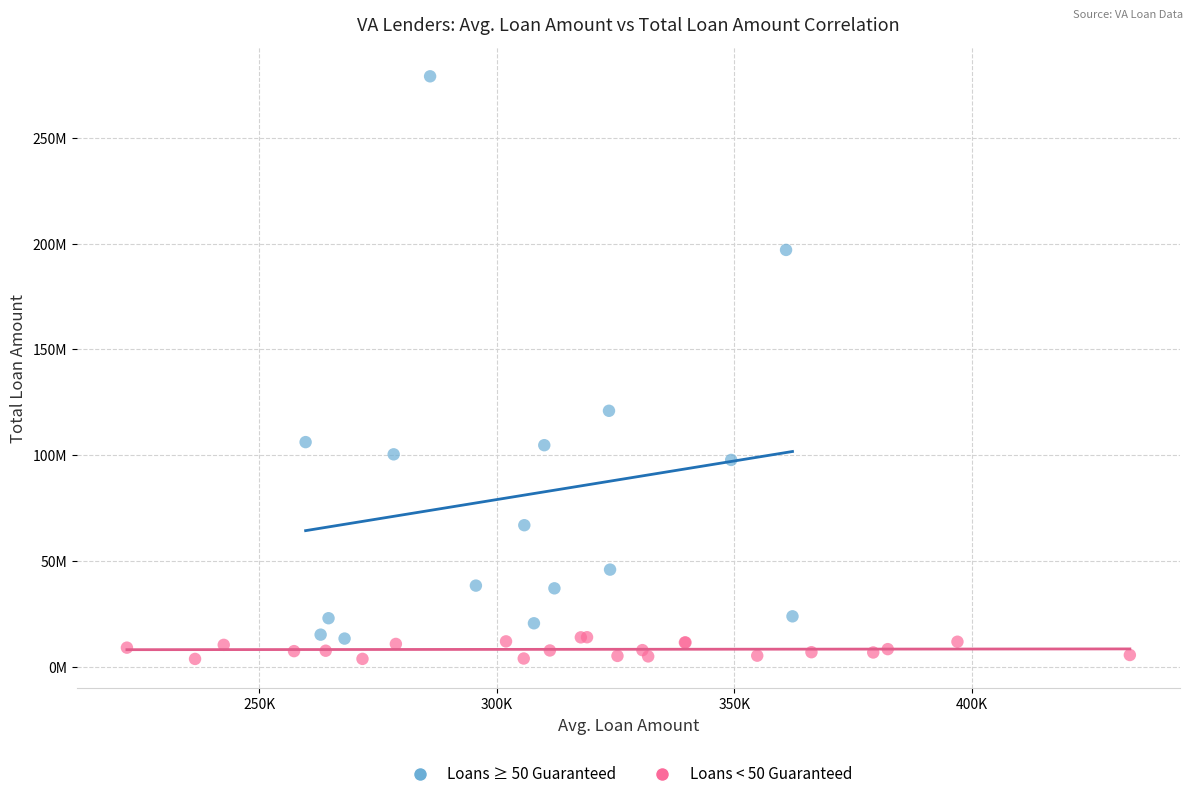

What are all the series names shown in the legend?

Loans ≥ 50 Guaranteed, Loans < 50 Guaranteed